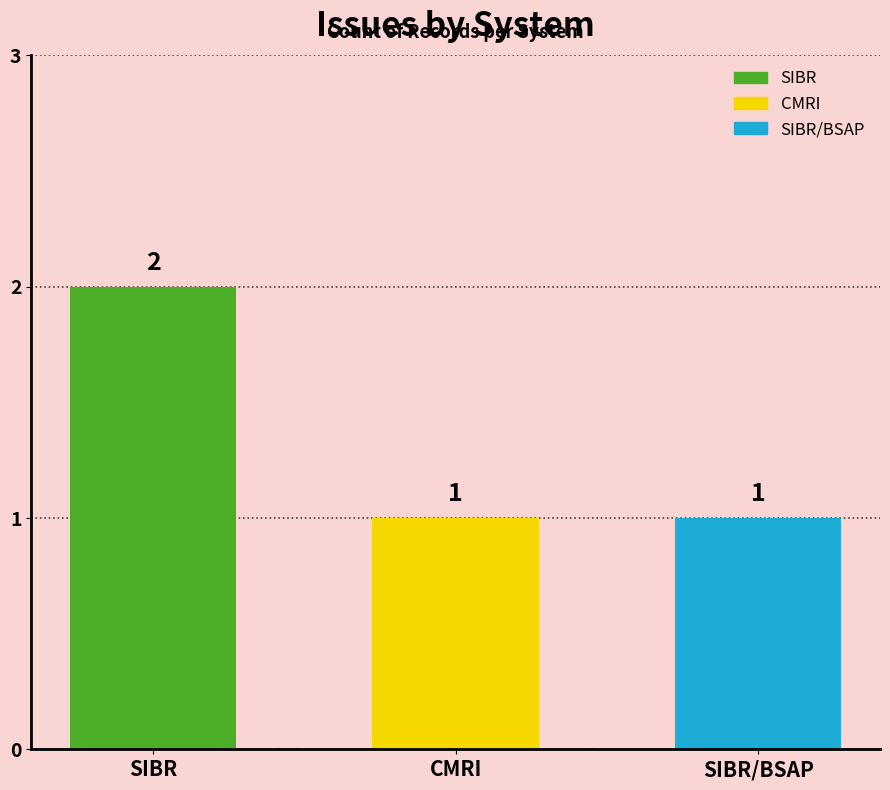

What is the value of the 3rd bar from the left?

1